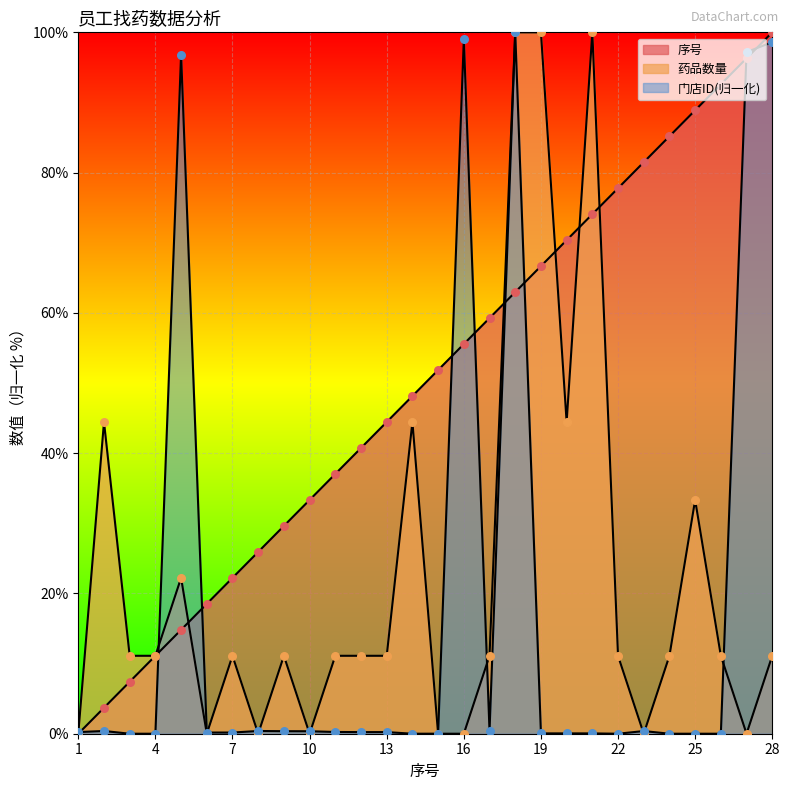

Which series reaches the minimum Y coordinate?

序号